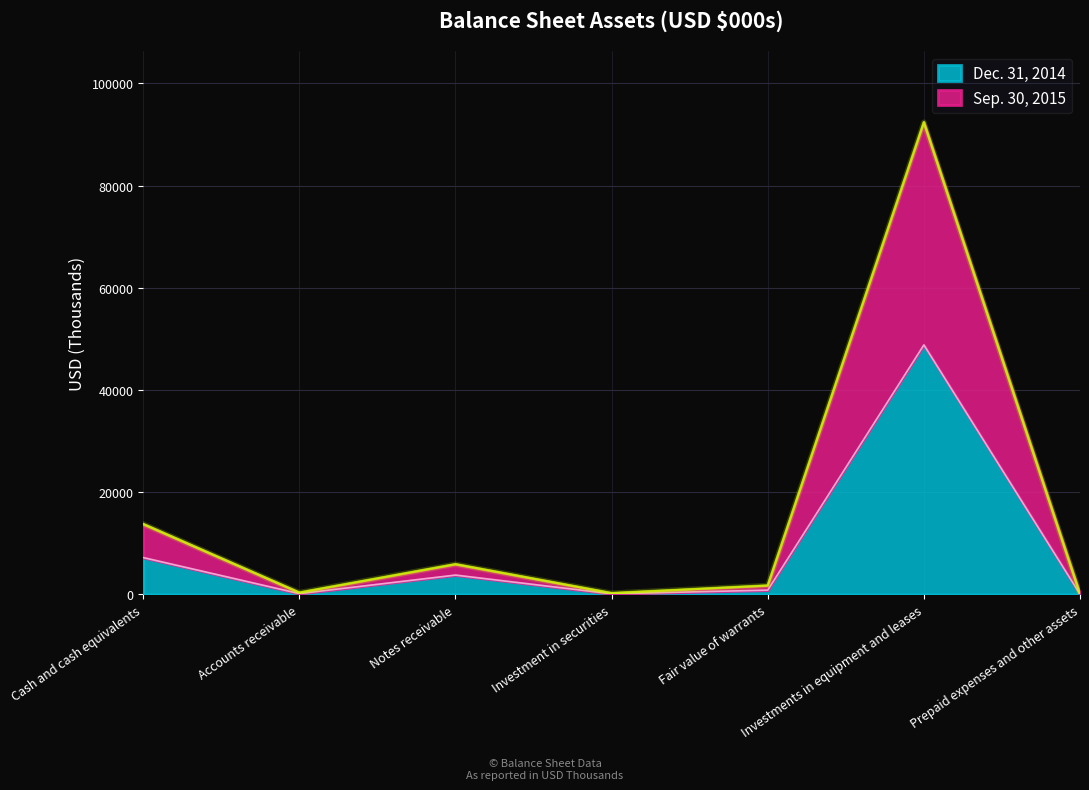

Reading left to right, what are all the values shown in this chart?

Sep. 30, 2015: 13770	360	5914	250	1740	92391	88
Dec. 31, 2014: 7214	166	3786	125	848	48823	51